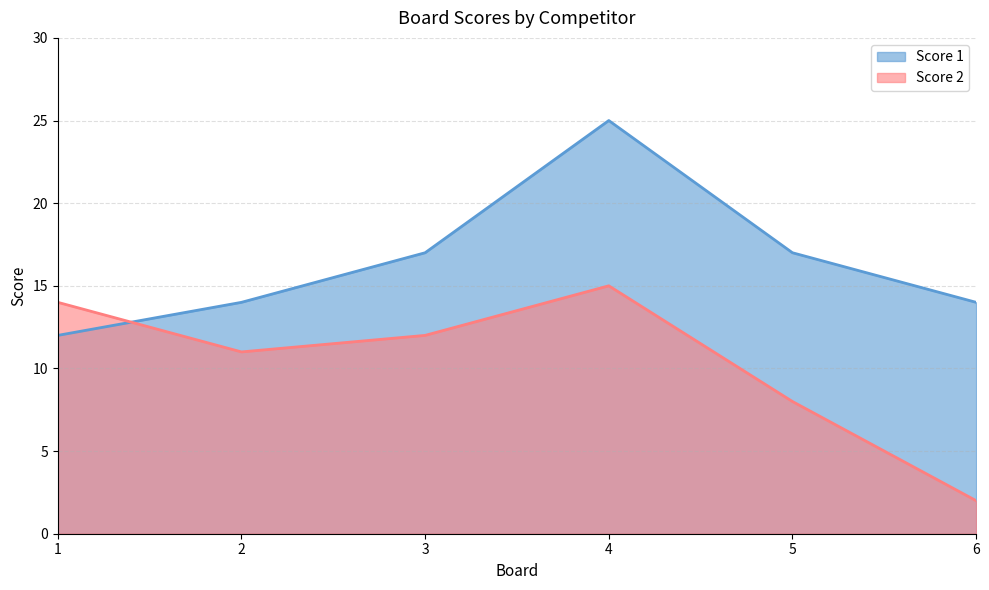

At which label does Score 2 reach its minimum?

6